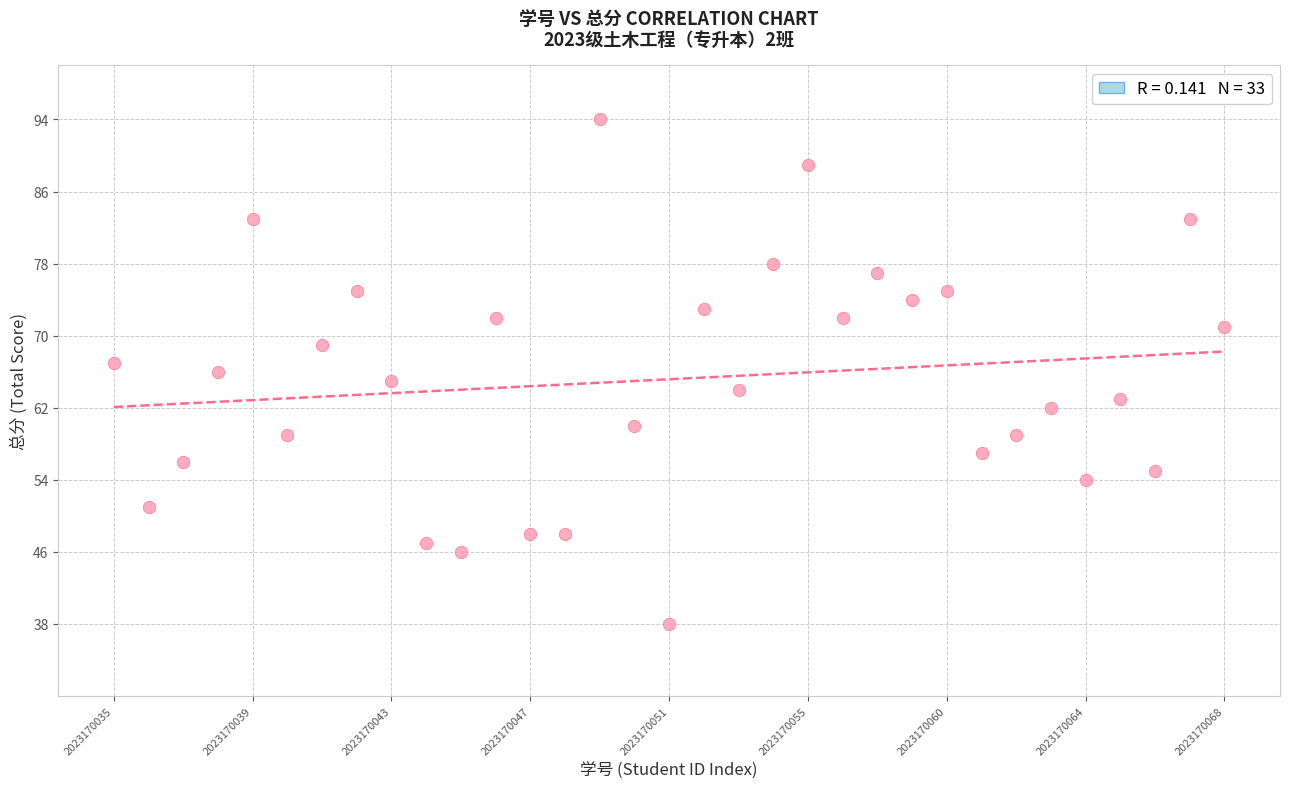

What is the range of Y values (max minus min)?

56